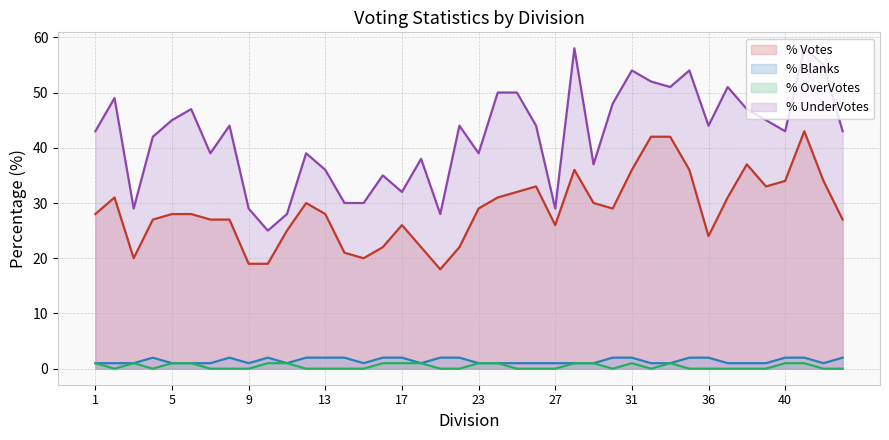

What is the minimum value for % Votes?

18